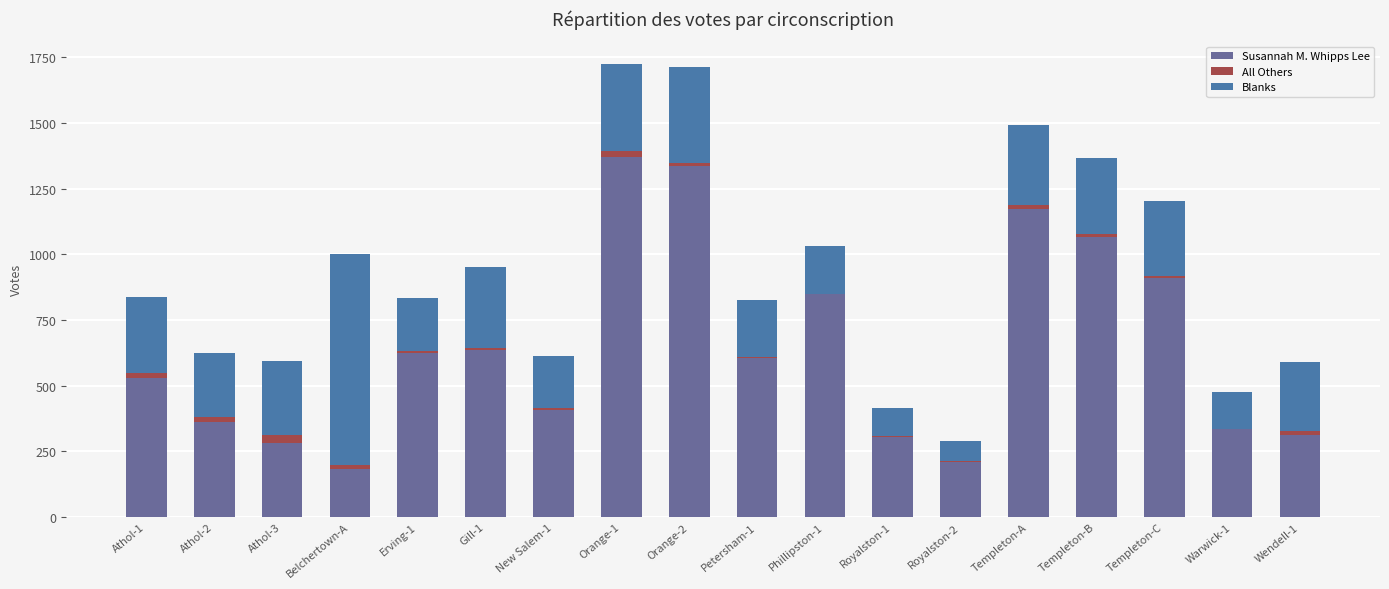

Count the number of categories in the chart.

18